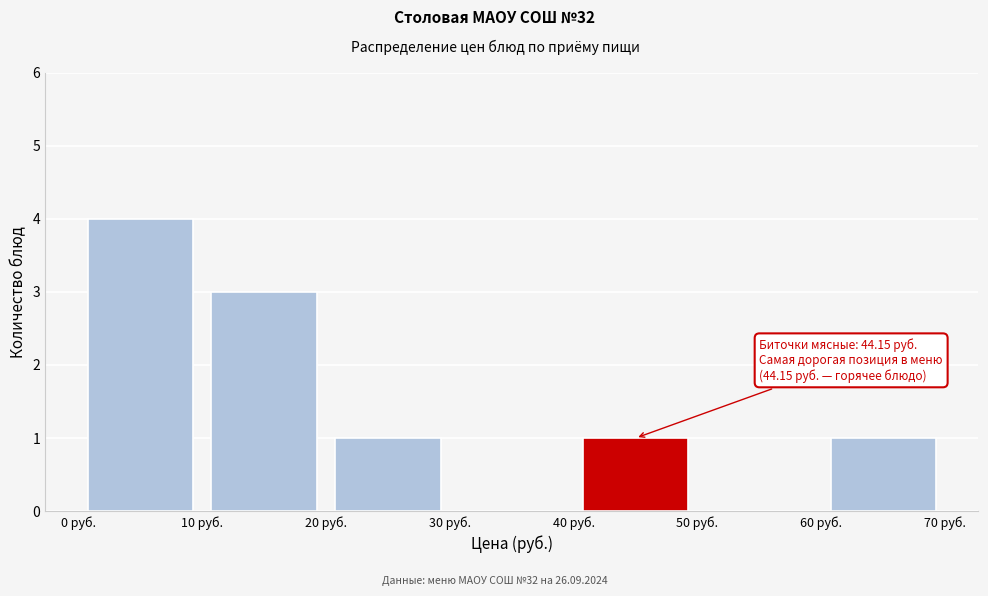

Over which range of the x-axis is the bar tallest?

0 to 10